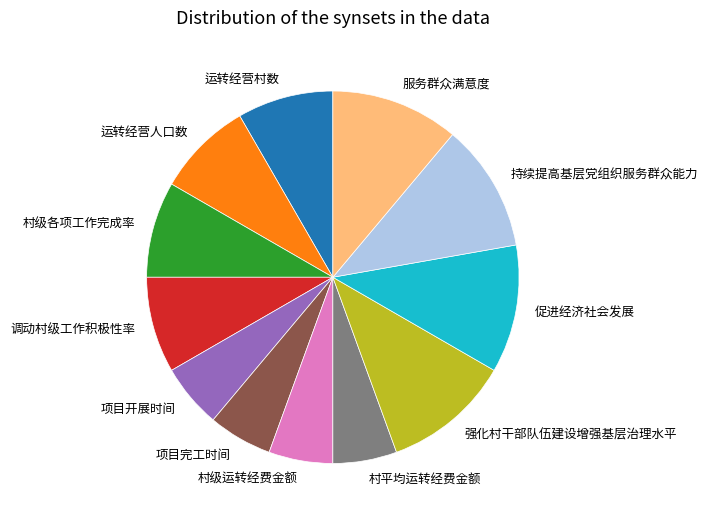

The 运转经营村数 slice represents 8% of the pie. True or false?

True